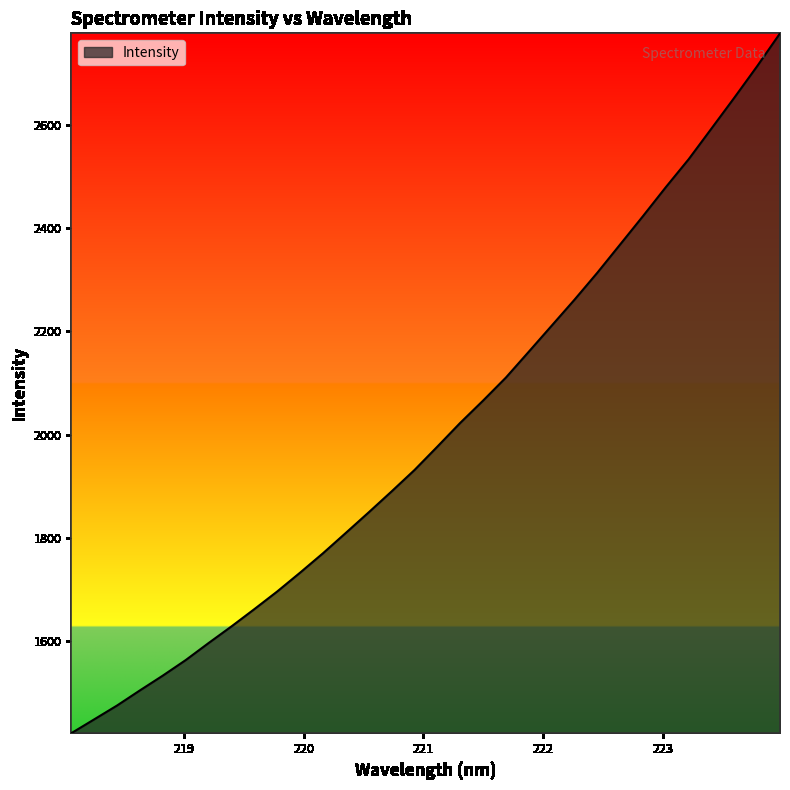

How many categories are shown in the chart?

32